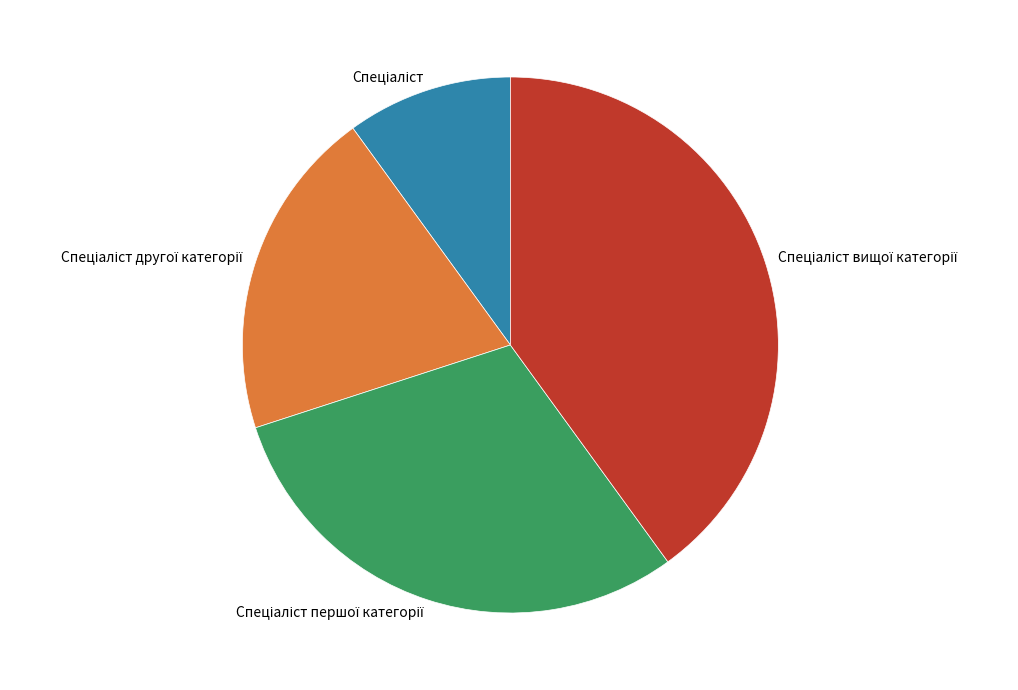

Is there any slice that represents more than half of the pie?

No